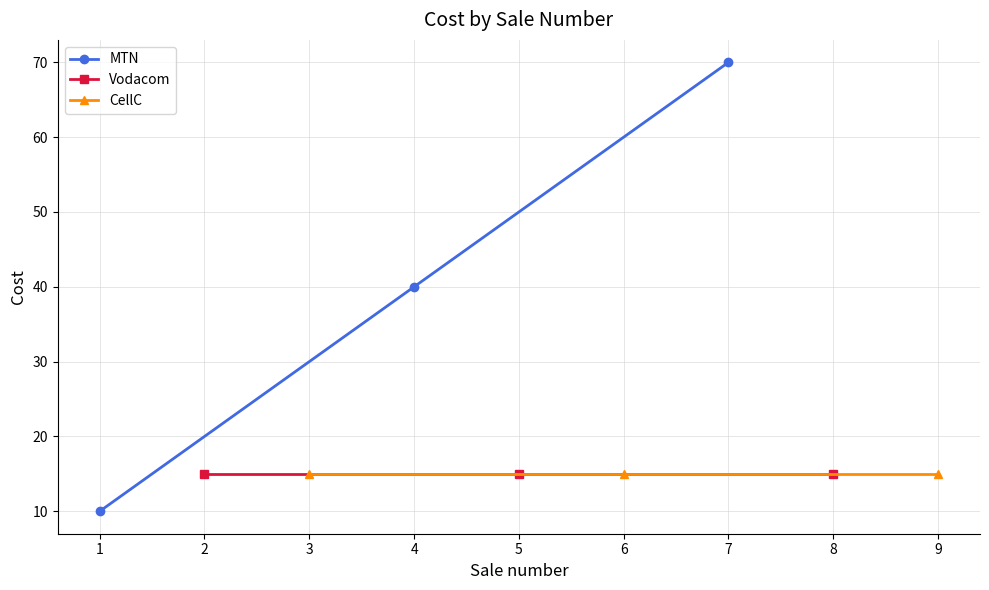

What is the value of the MTN point at the 3rd from the left?

70